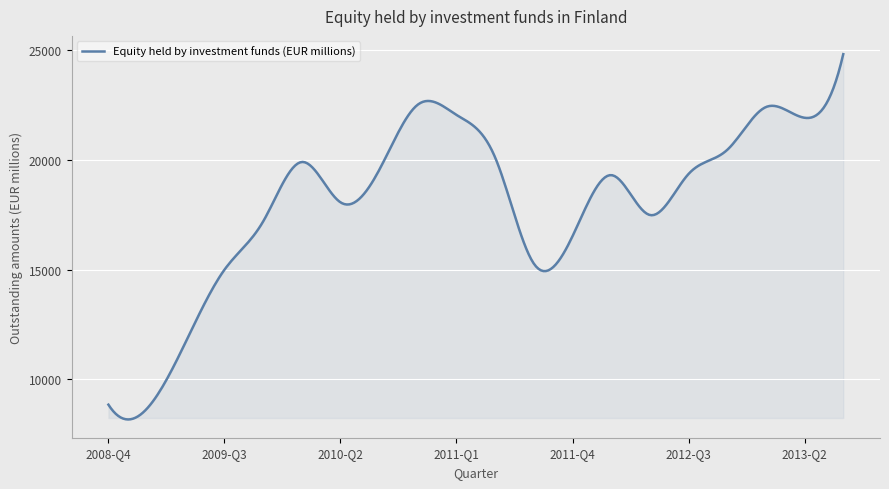

What is the minimum value shown in the chart?

8172.5